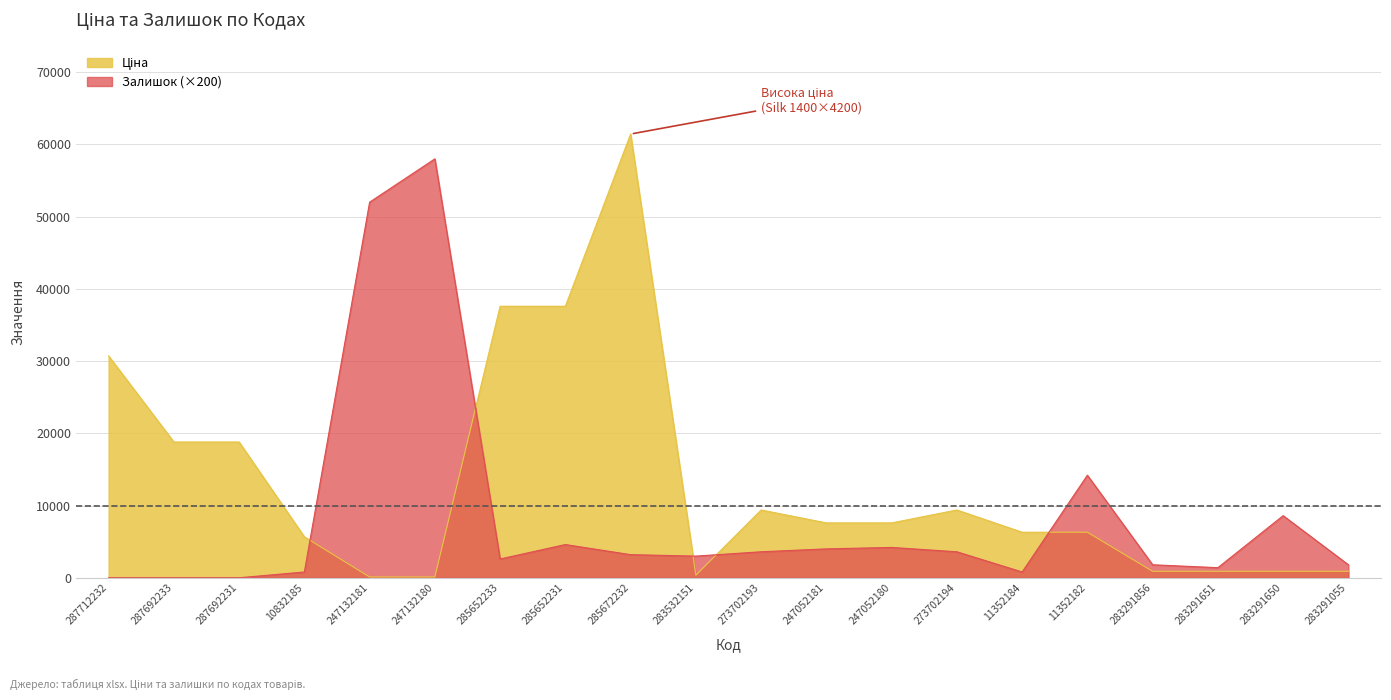

How many data points does each series have?

20